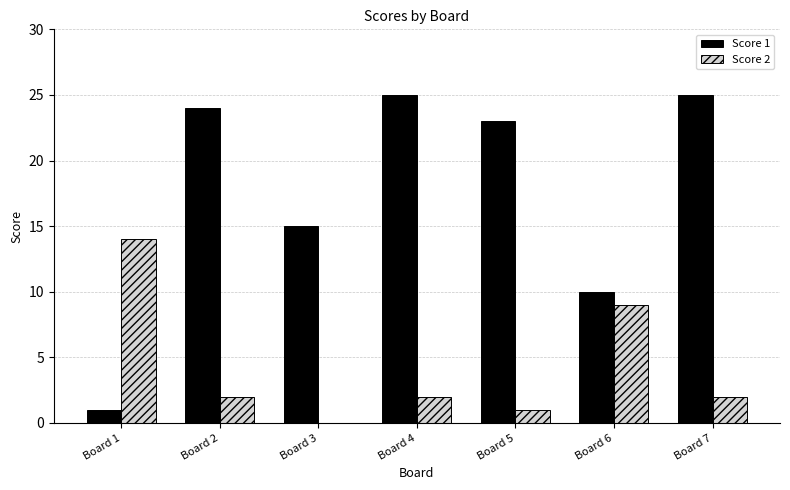

Which series has the largest total across all categories?

Score 1